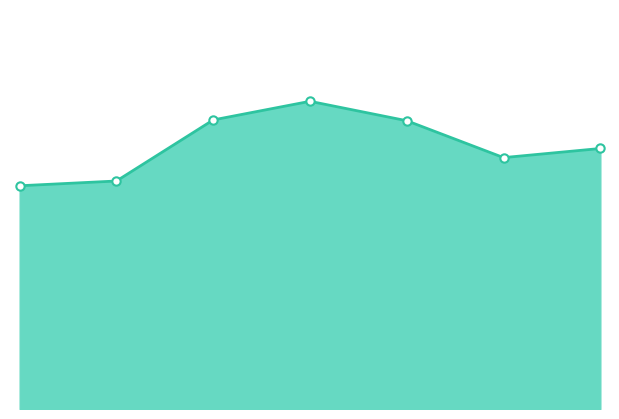

Does the chart have visible grid lines?

No